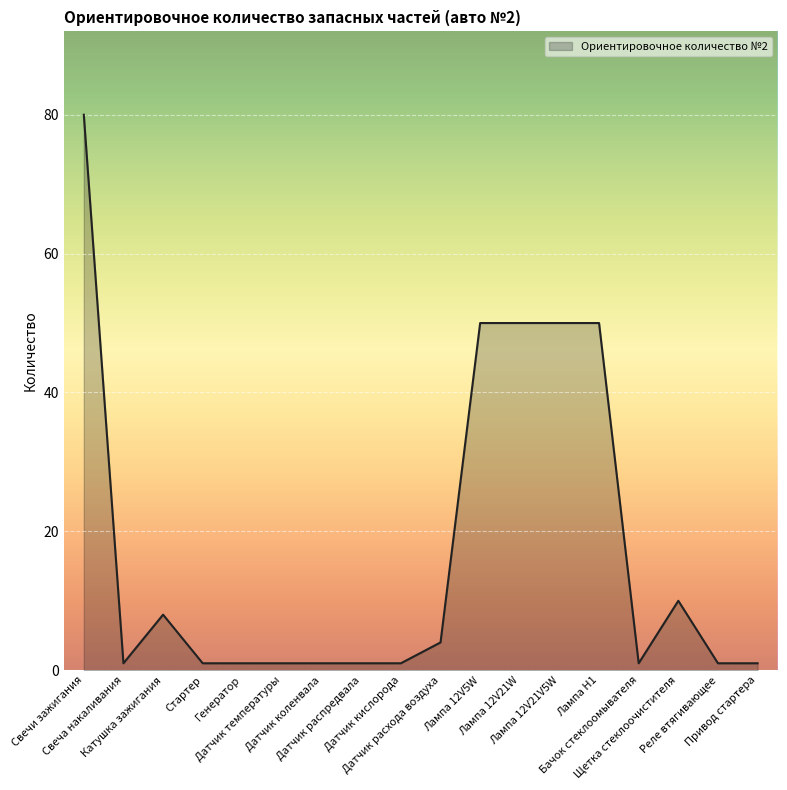

The chart shows a value of 80 at Свечи зажигания. True or false?

True